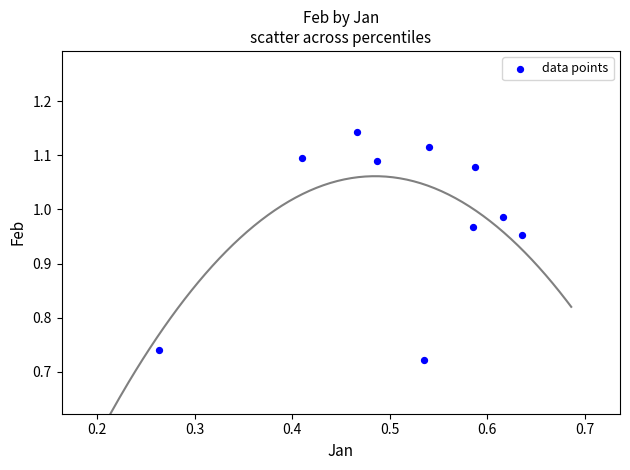

What is the average X value?

0.5